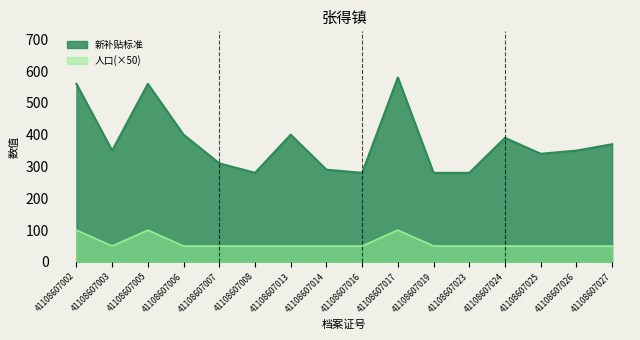

How many interior local peaks does the 新补贴标准 series have?

4